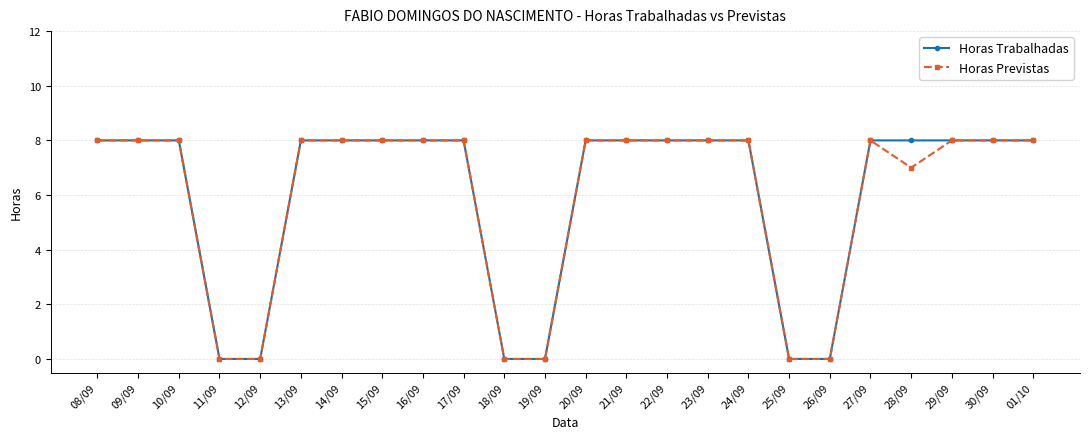

What is the label of the 16th point from the left?

23/09